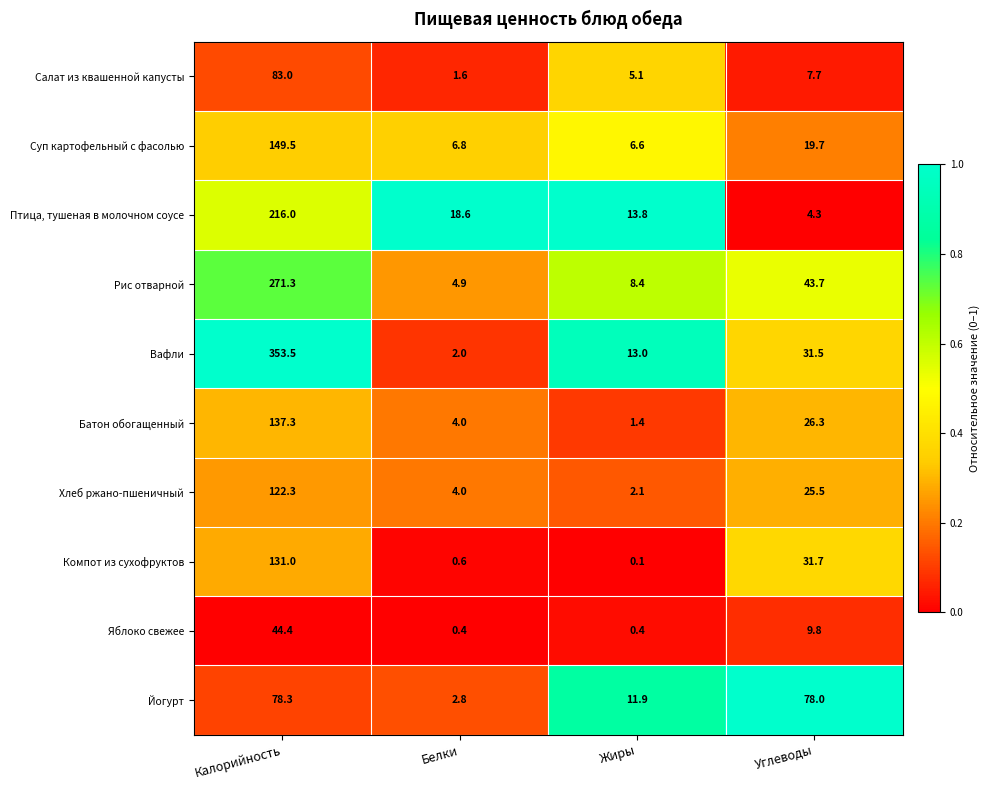

What is the total value across all series at Белки?

45.7